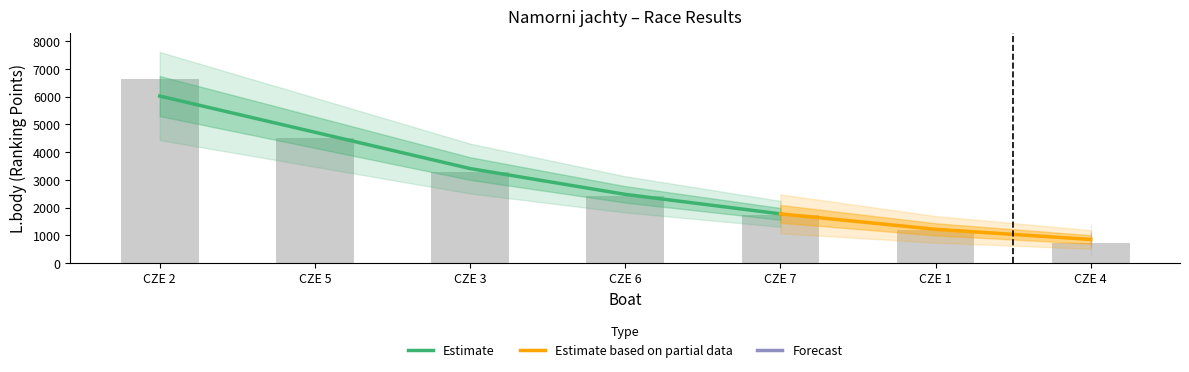

List the labels in order of value, largest first.

CZE 2, CZE 5, CZE 3, CZE 6, CZE 7, CZE 1, CZE 4